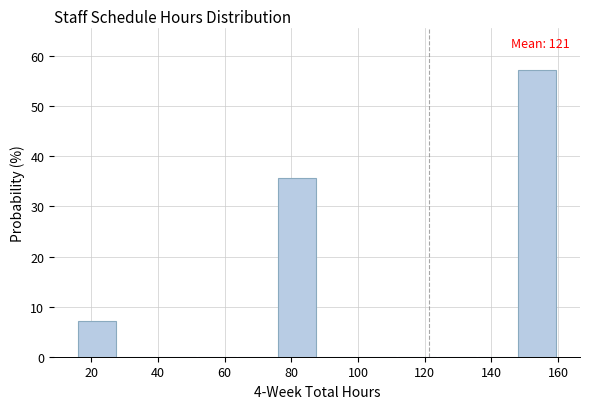

Which range on the x-axis has the tallest bar?

148 to 160